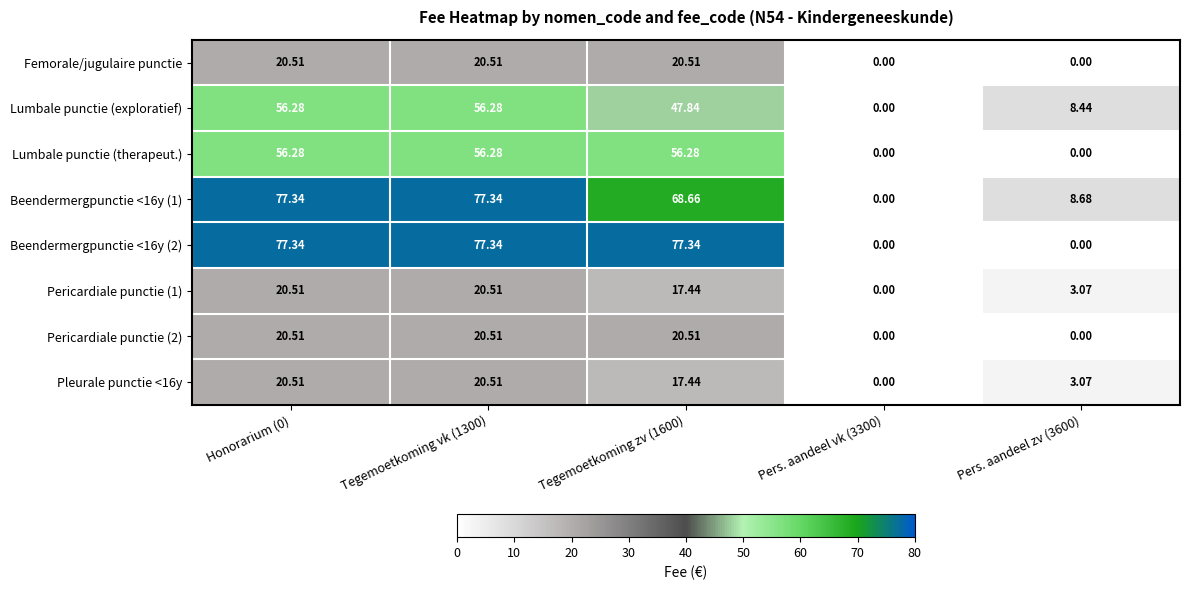

What is the difference between the highest and lowest values at Tegemoetkoming vk (1300)?

56.8